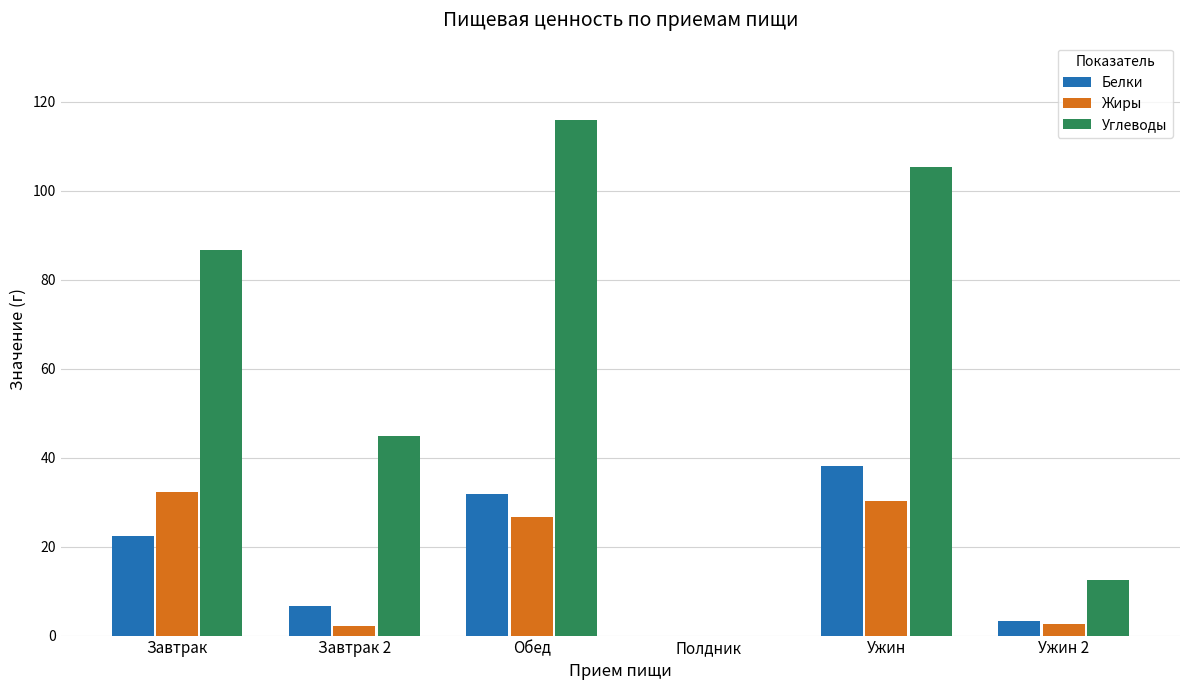

Which label corresponds to the largest value in the chart?

Обед